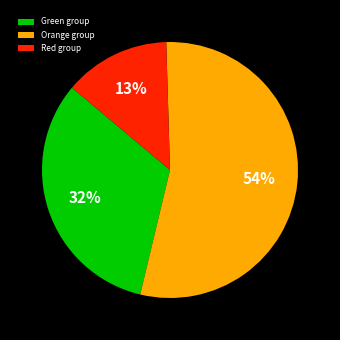

Which slice is the largest?

Orange group